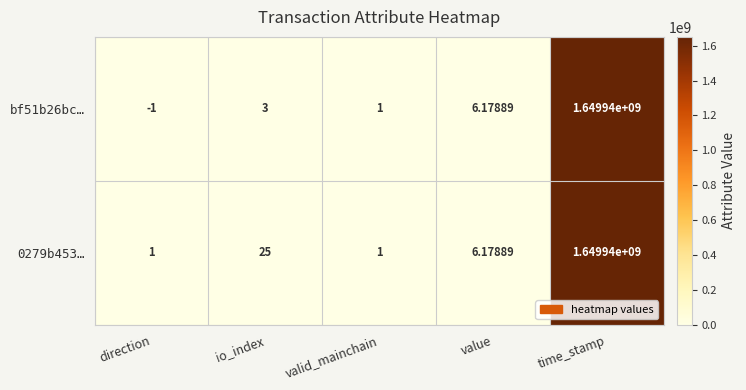

At which category is the sum across all series the highest?

time_stamp